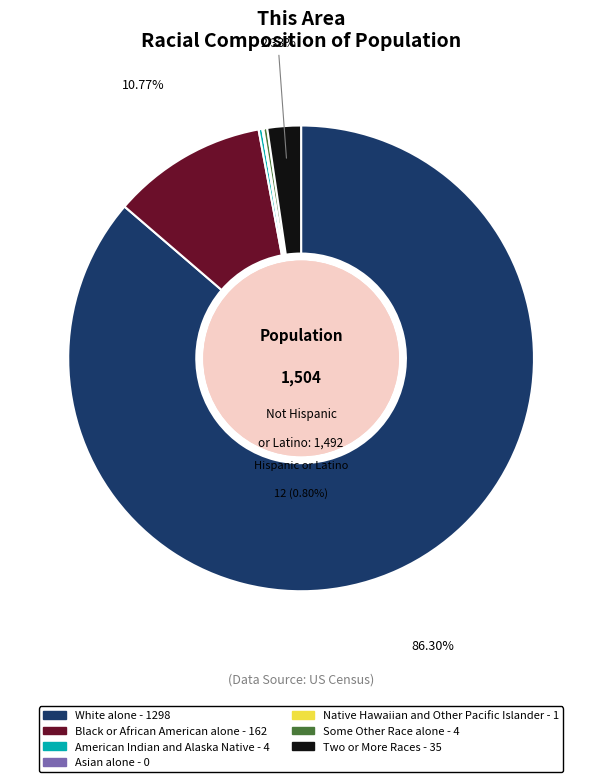

To the nearest percent, what is the difference between the largest and smallest slice percentages?

86%